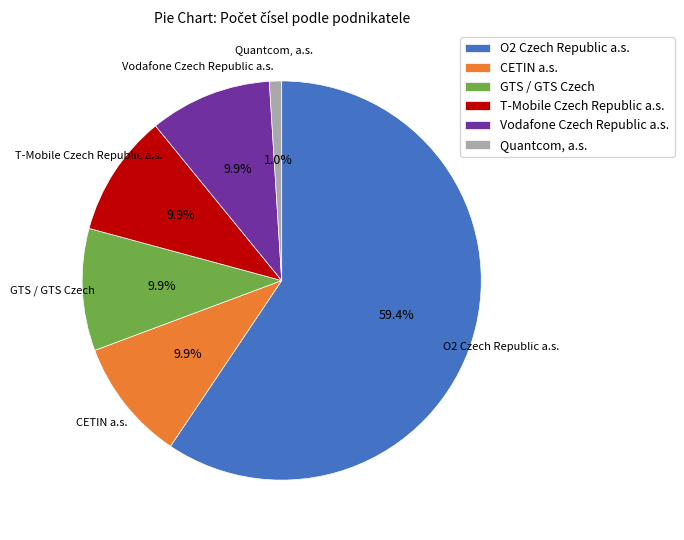

What is the largest slice in the pie chart?

O2 Czech Republic a.s.